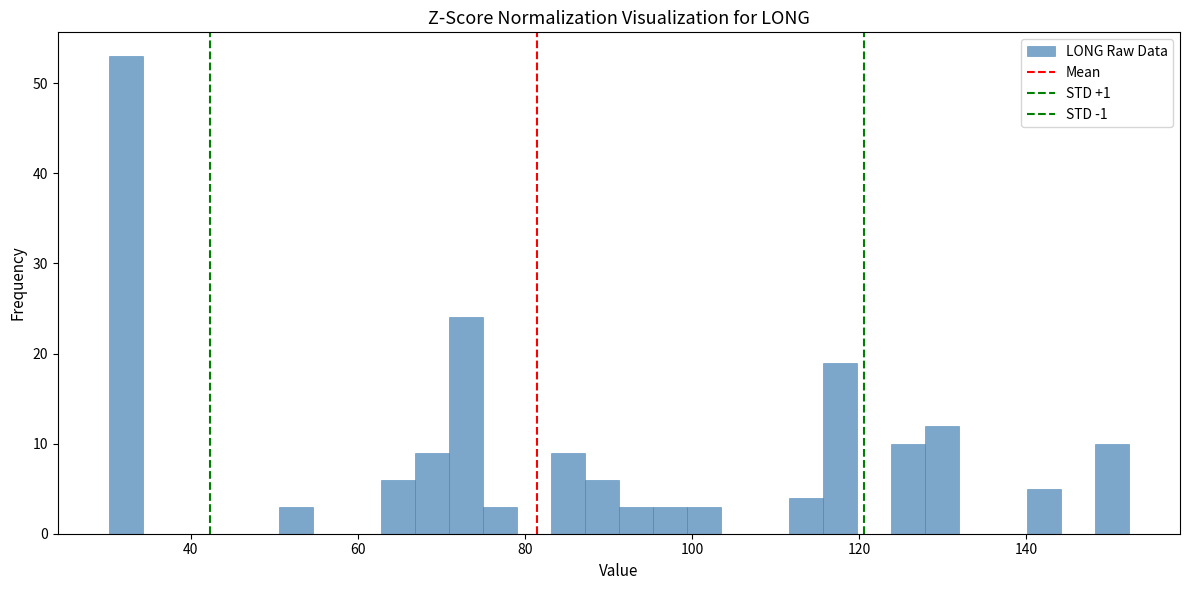

Read against the x-axis, roughly where is the centre of the tallest bar?

32